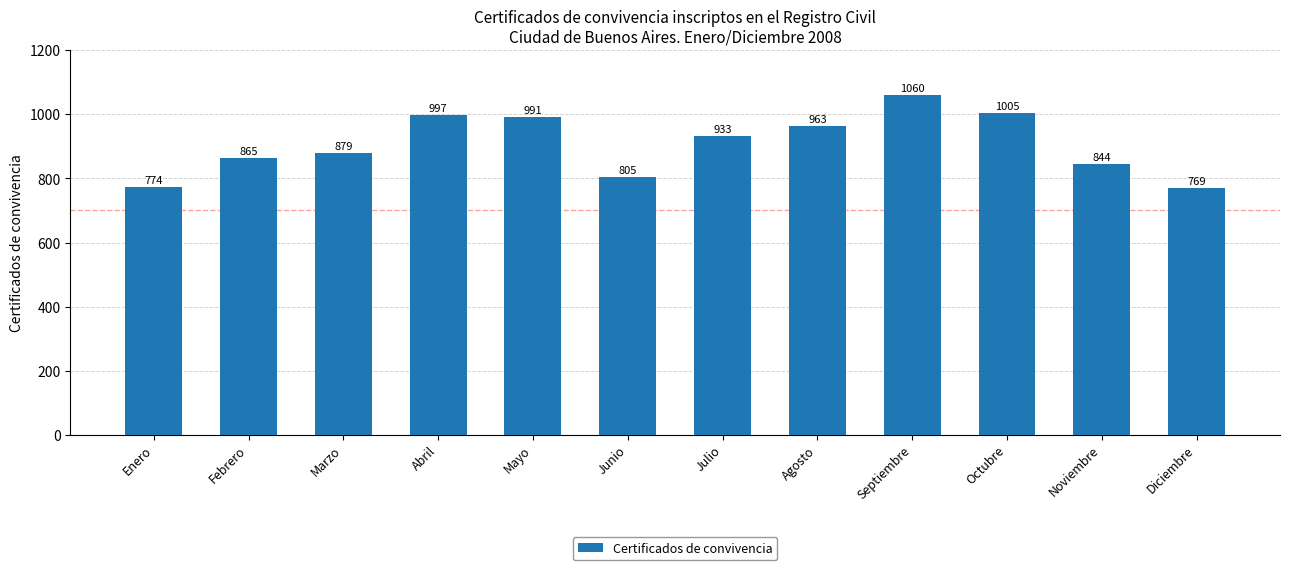

The chart shows a value of 358 at Diciembre. True or false?

False